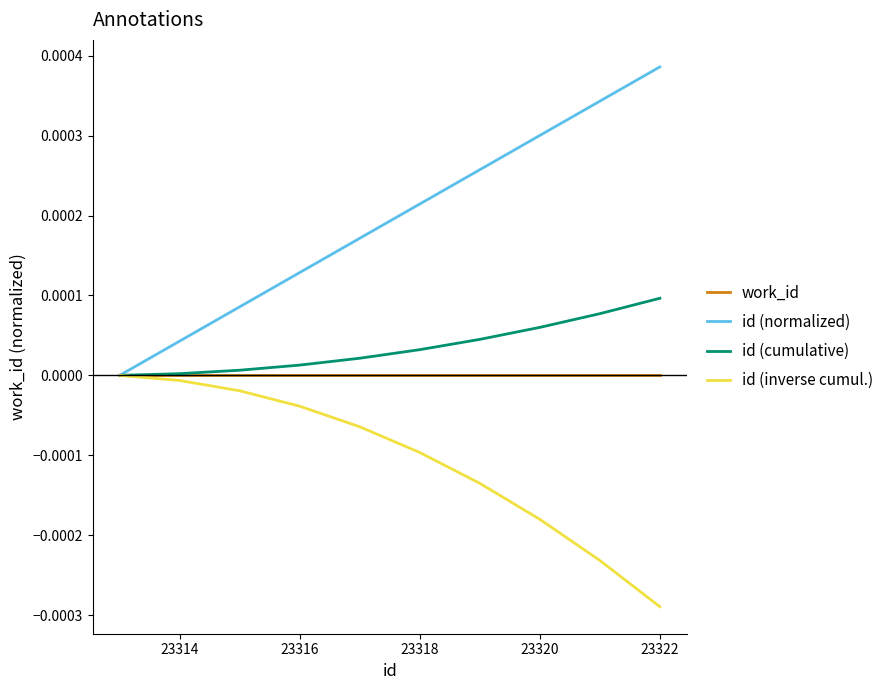

Which series has the widest spread of values?

id (normalized)